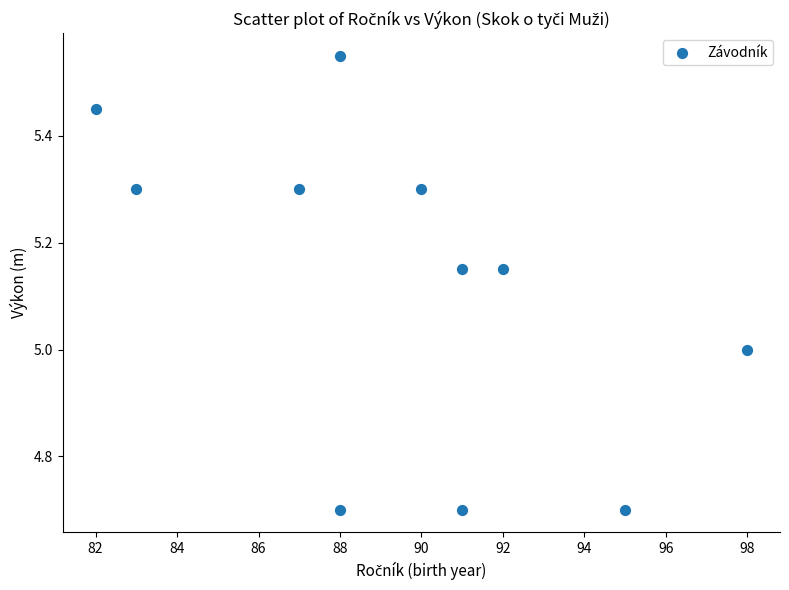

What is the average X value?

89.5